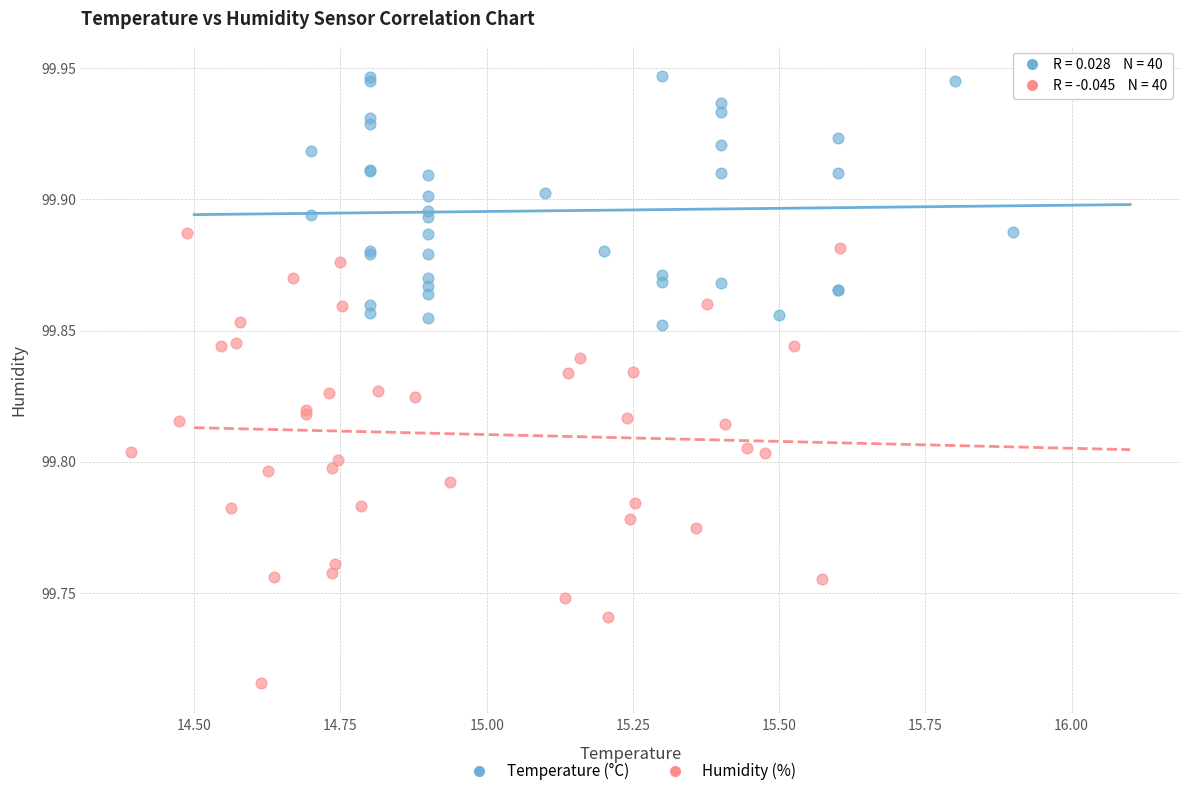

Which series contains the lowest Y value?

Humidity (%)